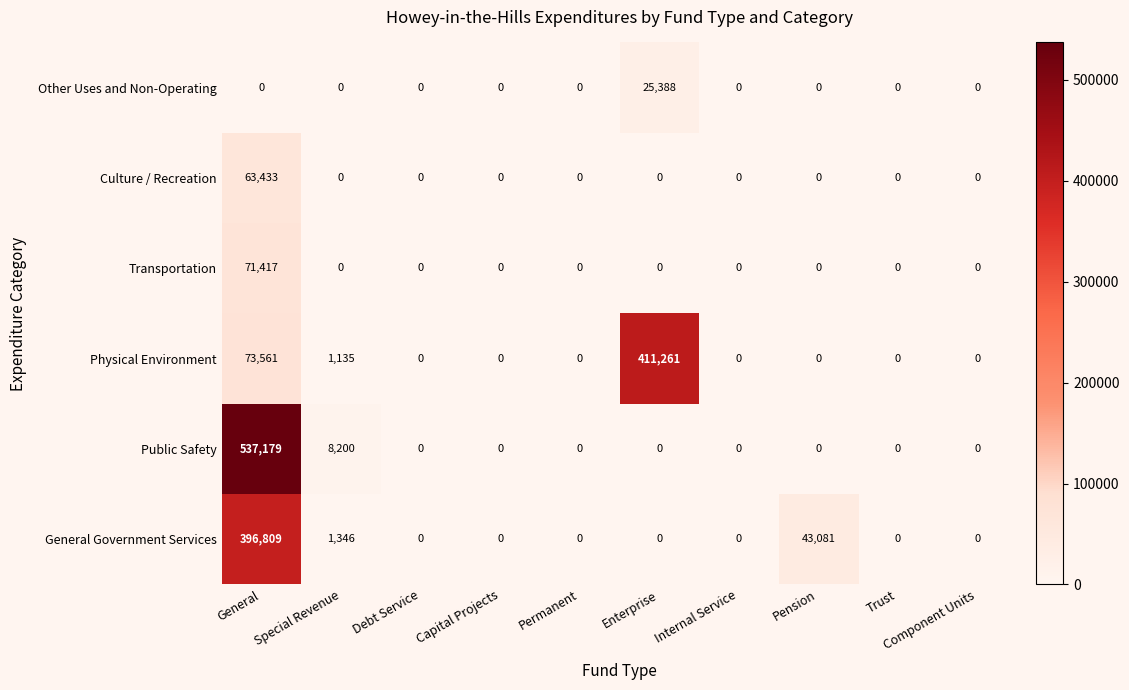

Which series has the largest range (max minus min)?

Public Safety